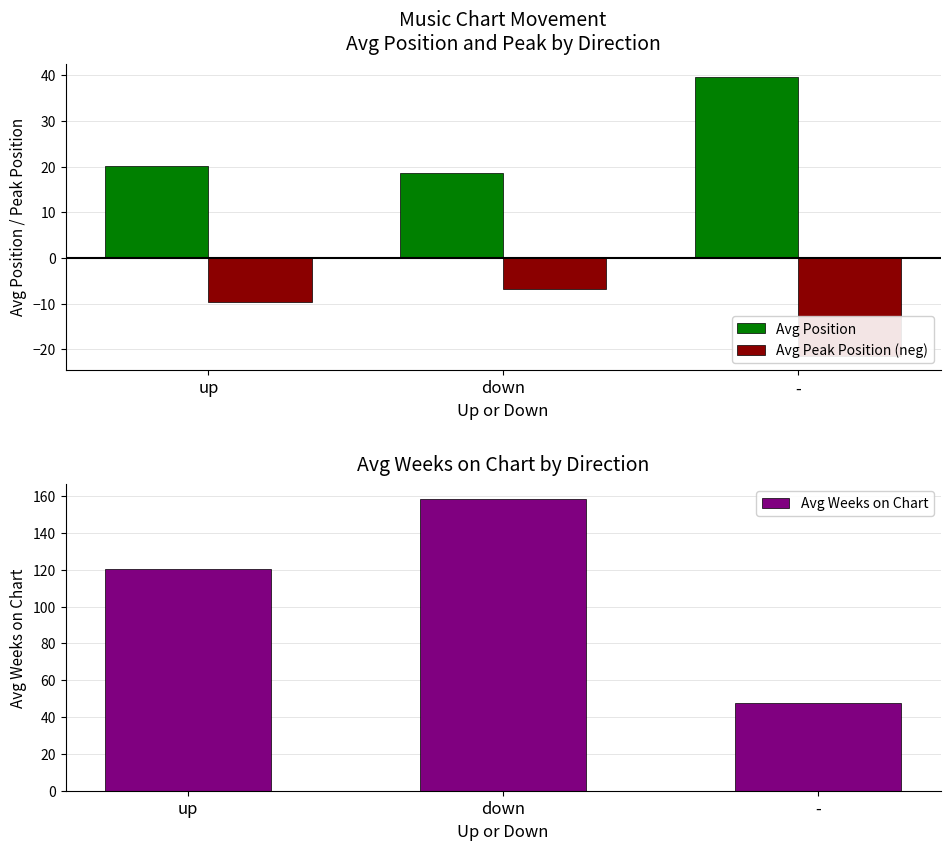

What is the sum of the Avg Weeks on Chart values at down and -?

206.1